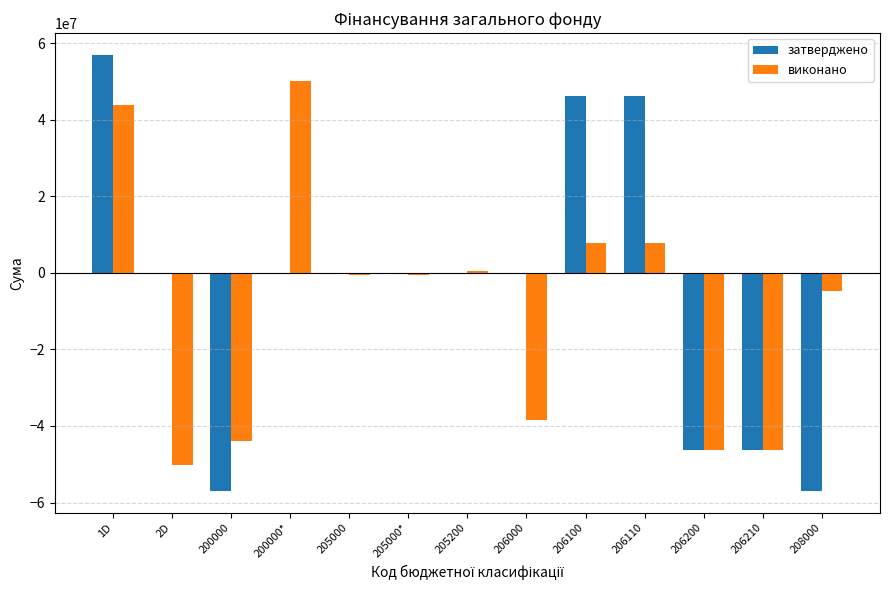

What is the difference between the виконано values at 206210 and 1D?

90283789.2